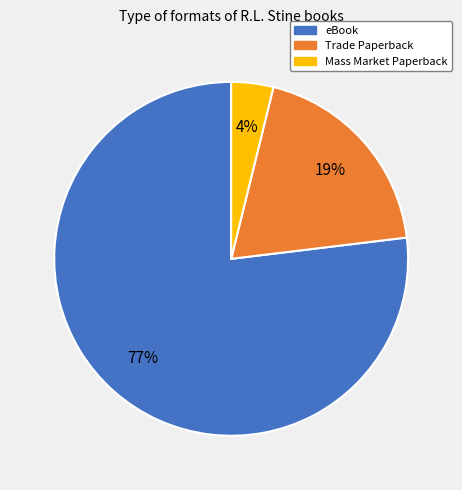

How many slices are in this pie chart?

3